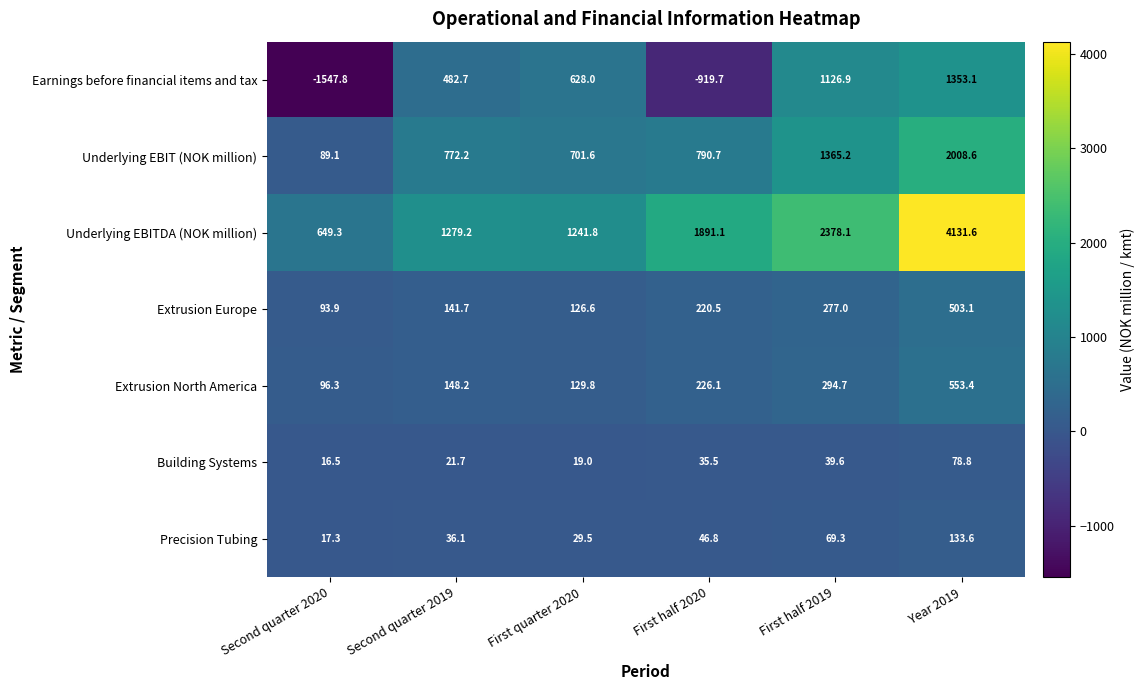

What is the approximate value of Building Systems at Second quarter 2020?

16.5